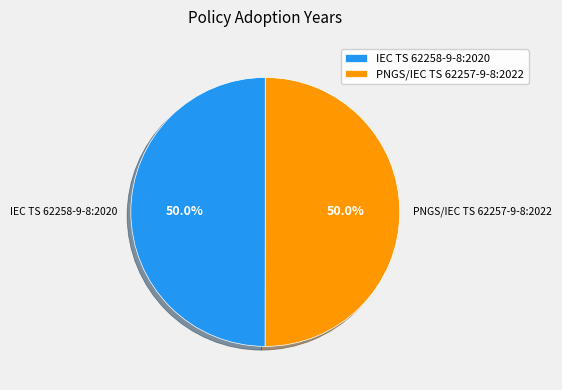

How much of the chart is everything except IEC TS 62258-9-8:2020?

50.0%